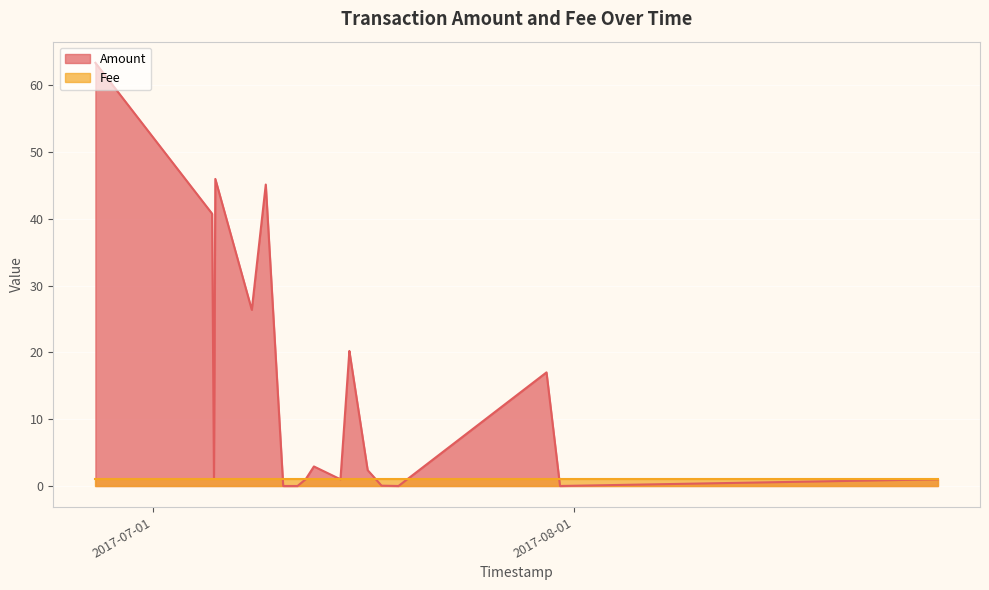

What is the greatest value displayed?

63.3